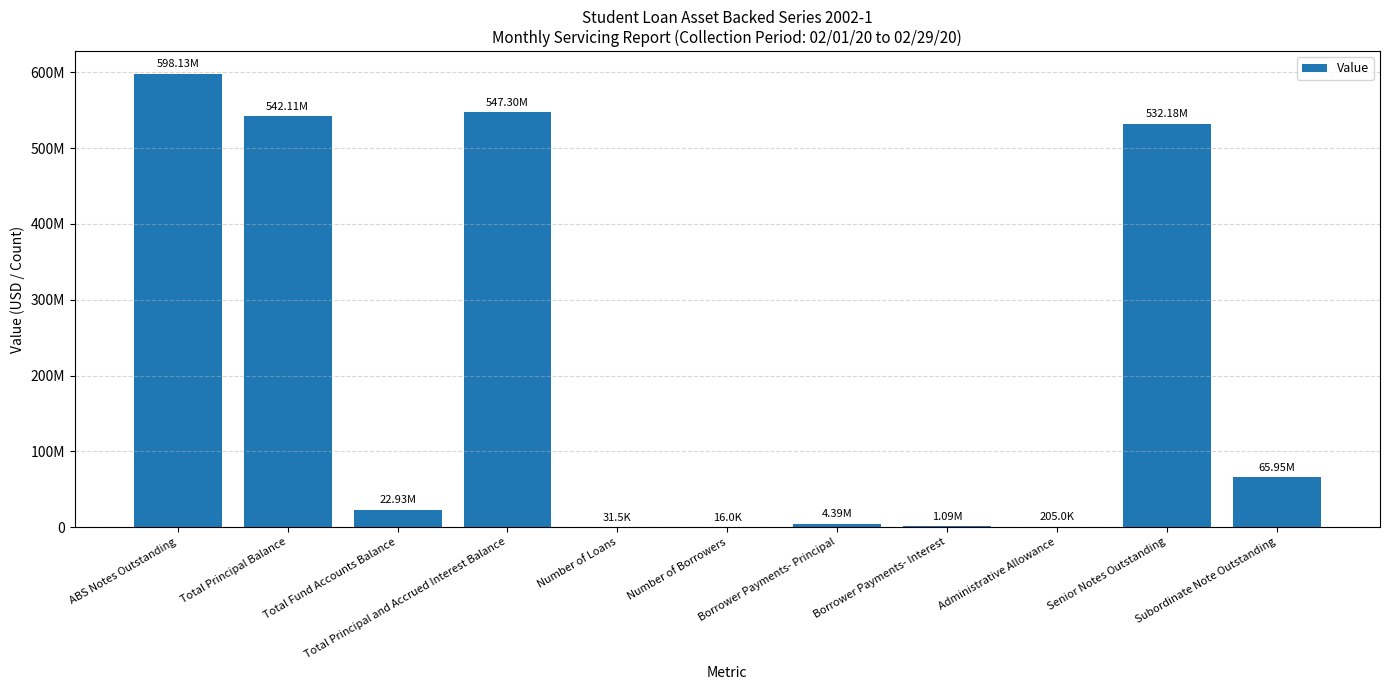

What is the smallest value displayed?

15982.0